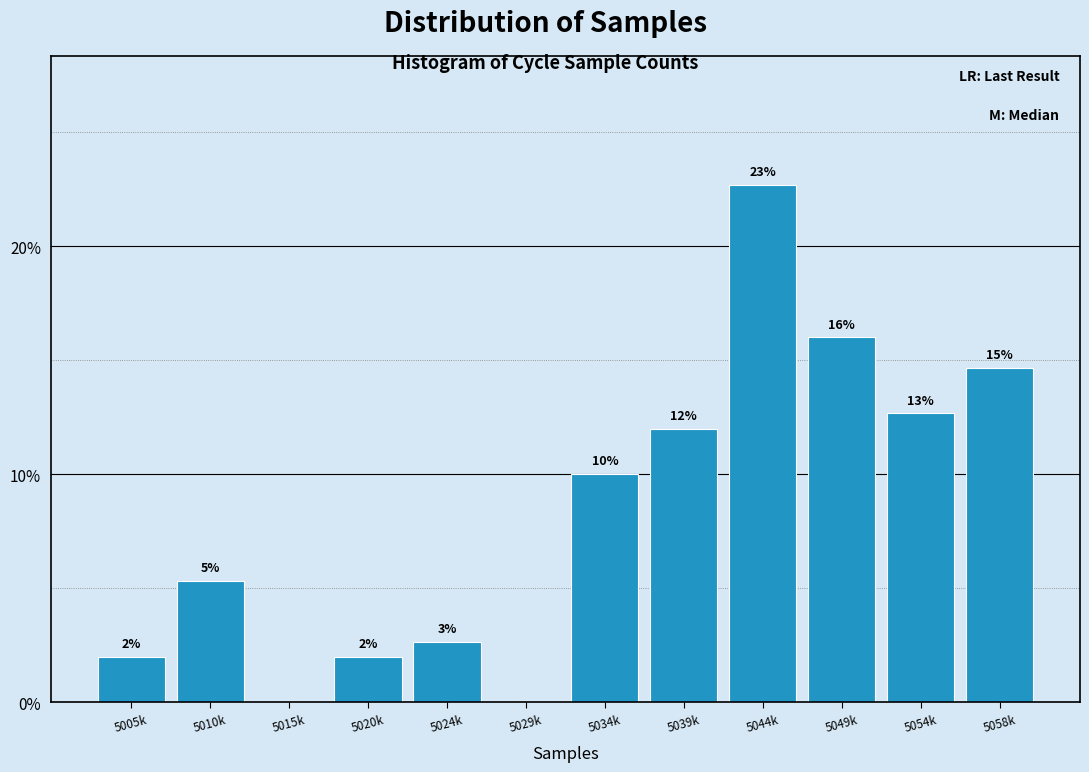

What is the greatest value displayed?

22.7